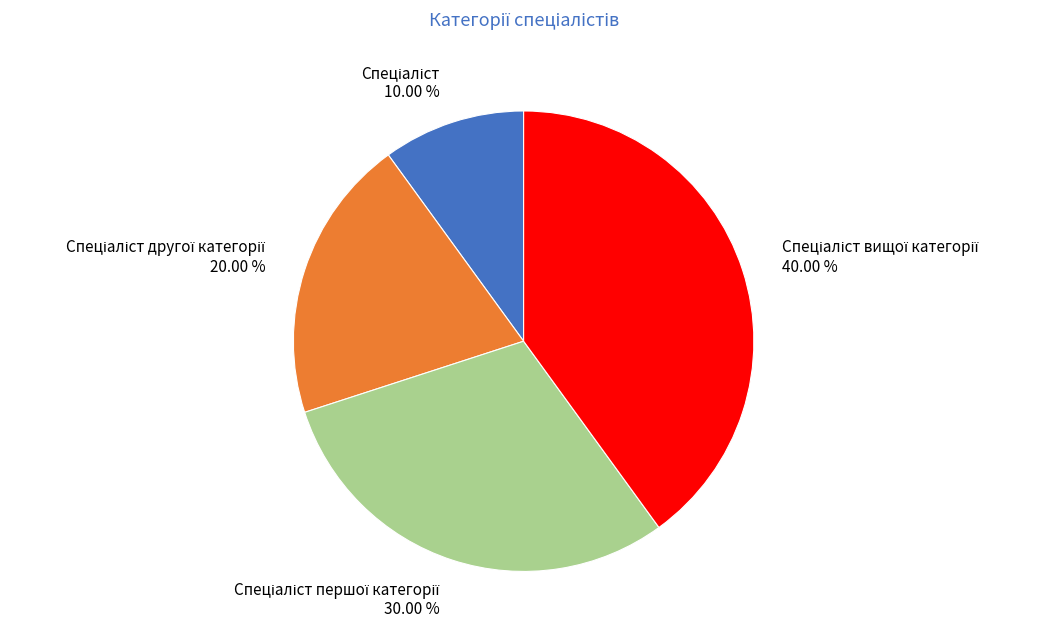

Does any single category account for the majority?

No